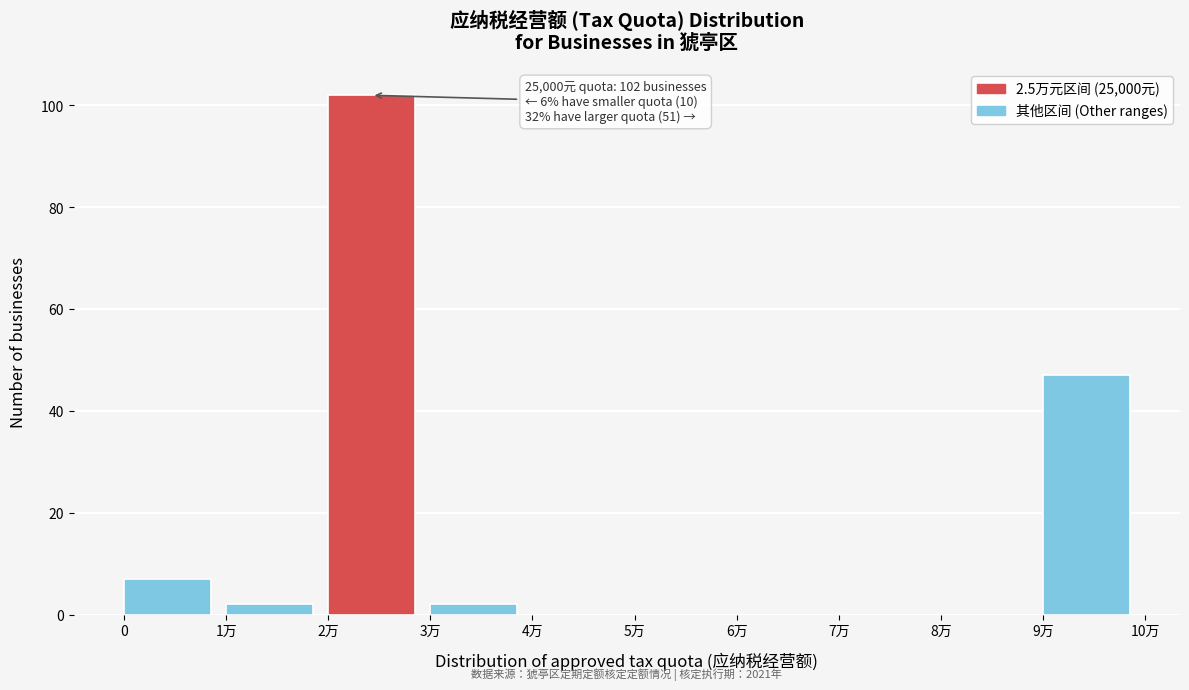

Reading left to right, extract all data points from this chart.

0=7	1万=2	2万=102	3万=2	4万=0	5万=0	6万=0	7万=0	8万=0	9万=47